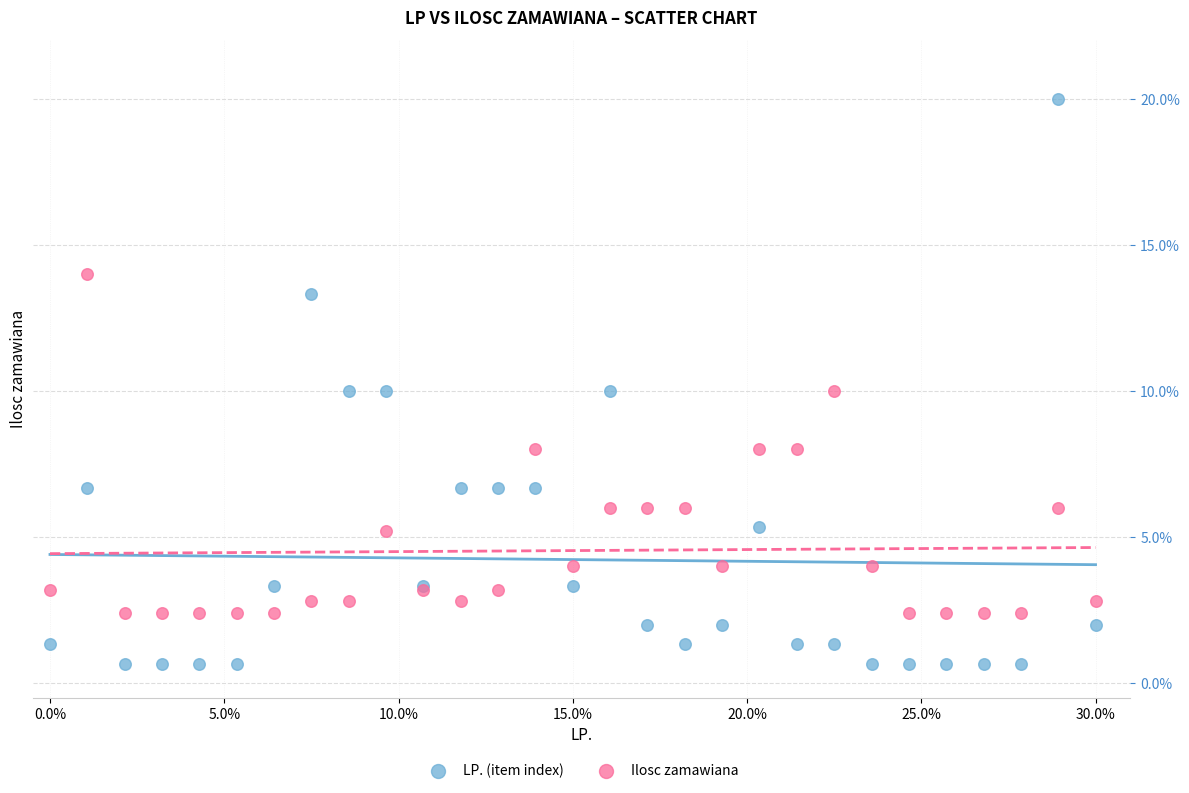

What are all the series names shown in the legend?

LP. (item index), Ilosc zamawiana